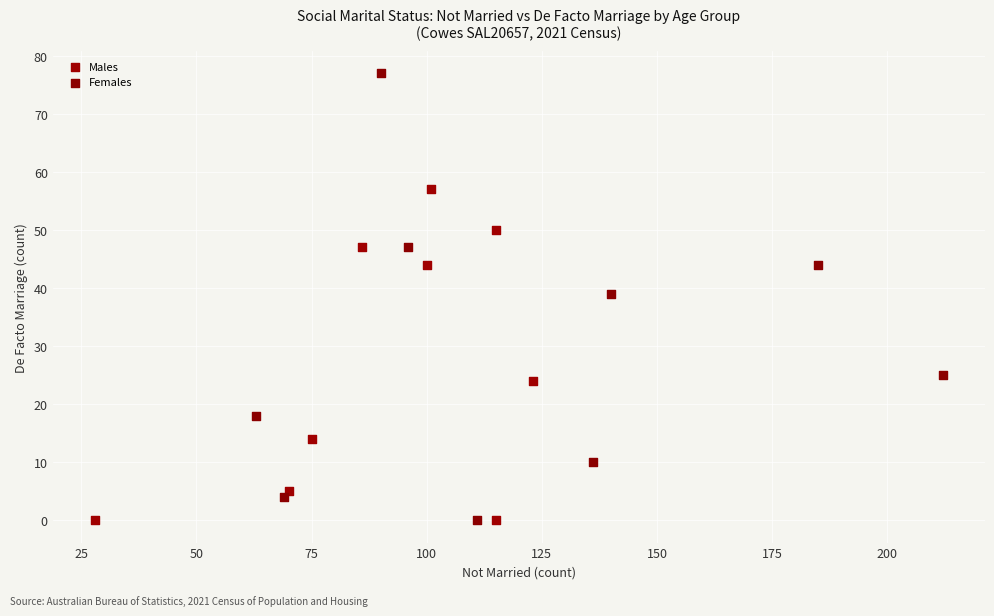

What are all the series names shown in the legend?

Males, Females